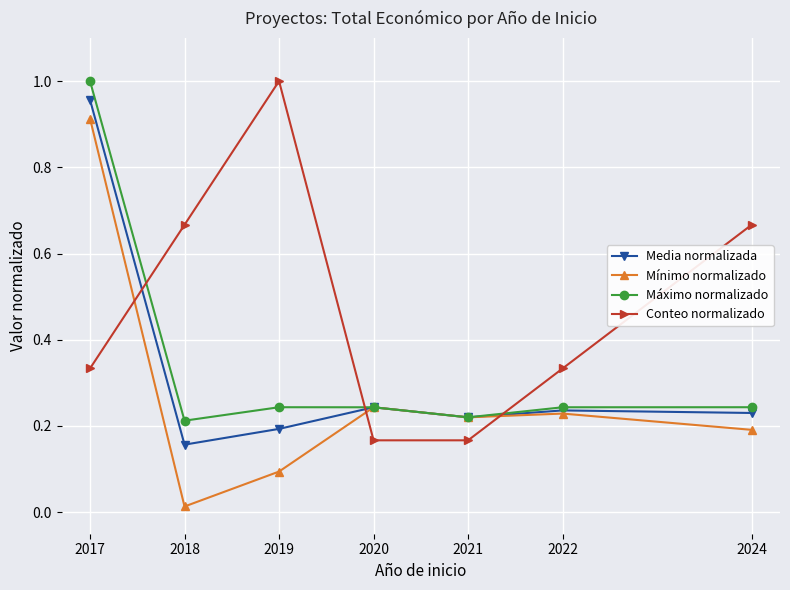

What is the average value of the Conteo normalizado series?

0.5